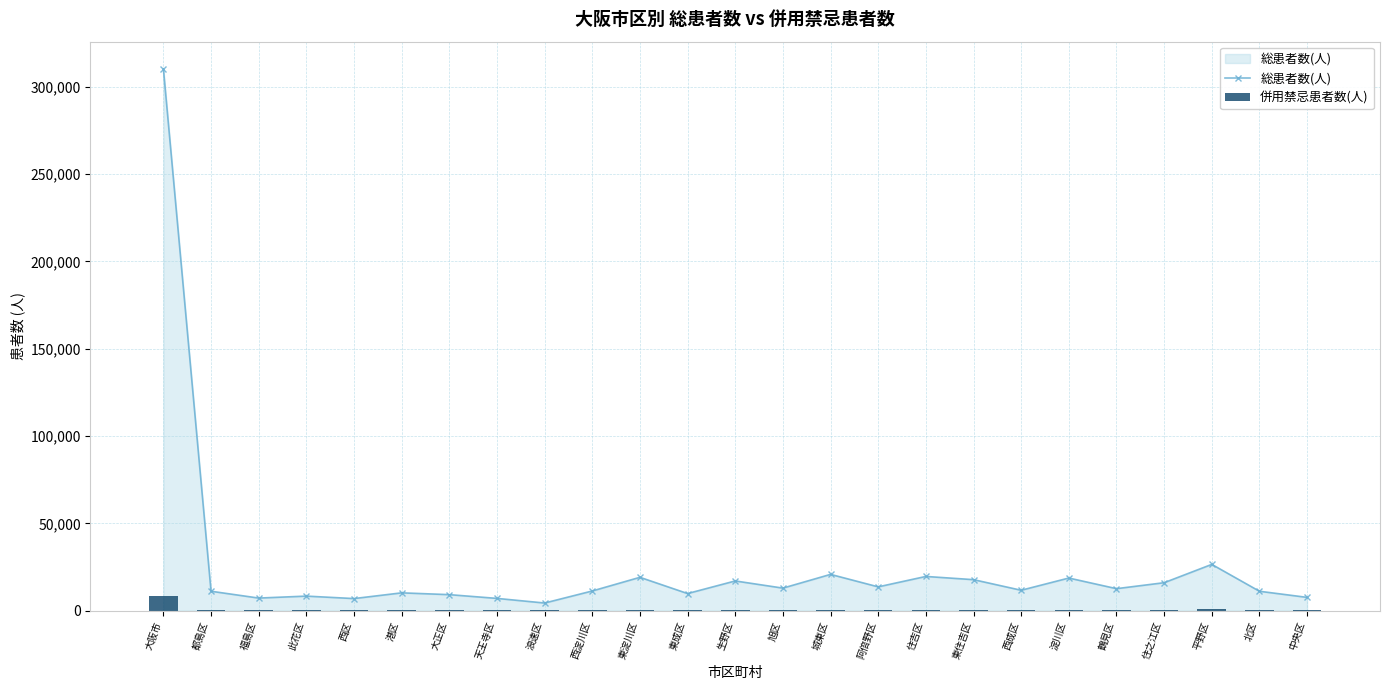

What is the minimum value shown in the chart?

136